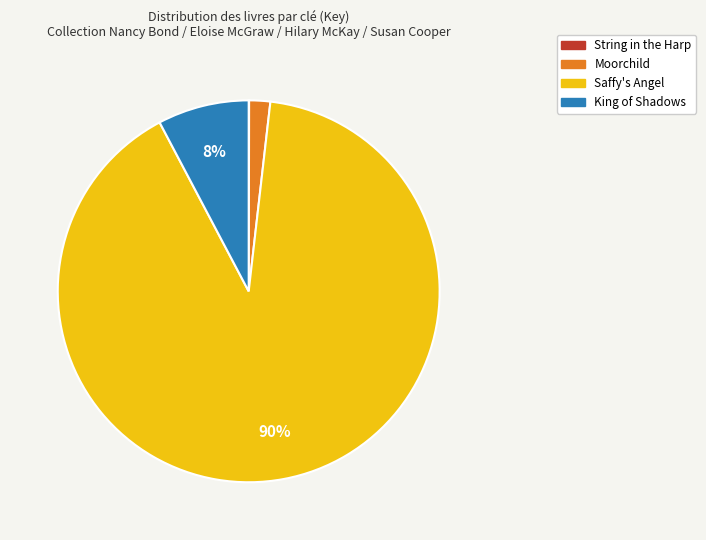

The King of Shadows slice represents 8% of the pie. True or false?

True